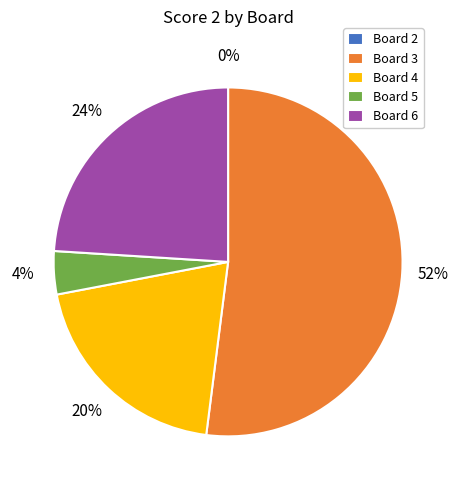

What percentage is the Board 5 slice, to the nearest percent?

4%